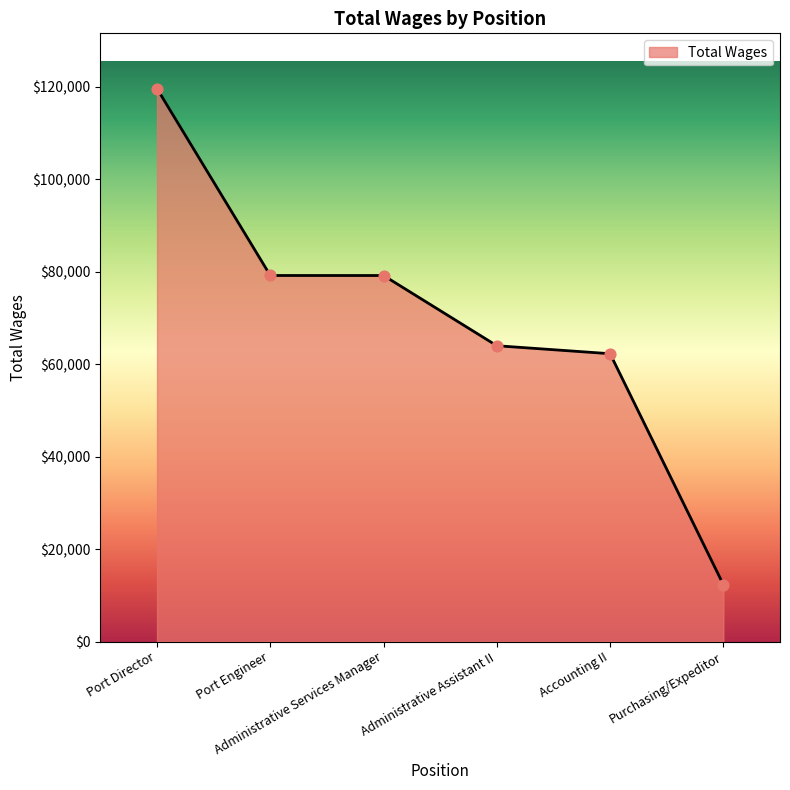

What is the change in value from Administrative Services Manager to Accounting II?

-16910